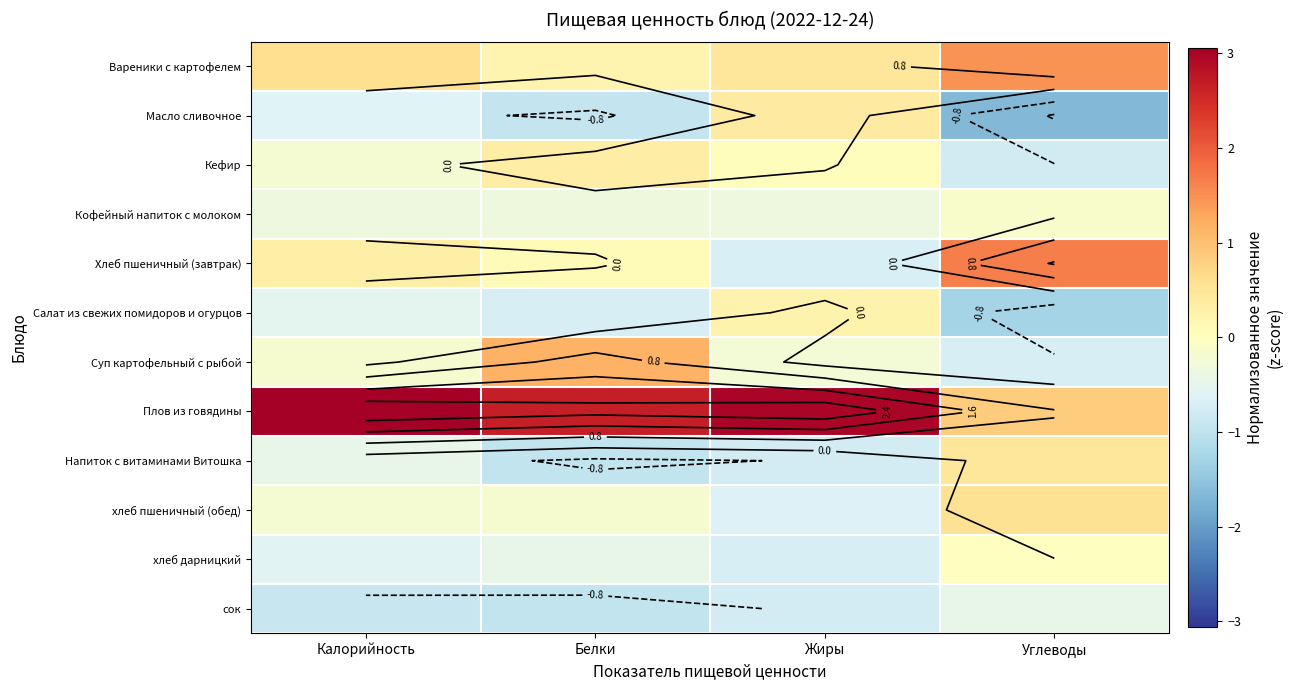

What is the sum of the Напиток с витаминами Витошка values at Белки and Калорийность?

-1.4